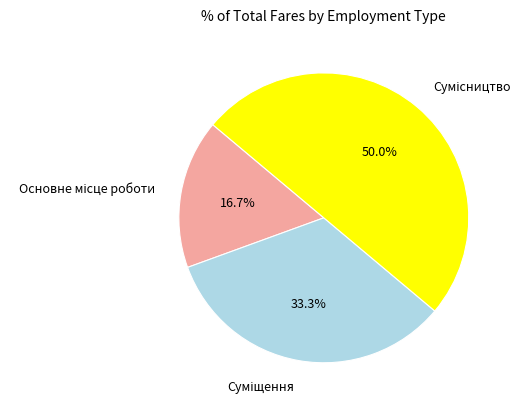

Is there a majority slice in this chart?

No